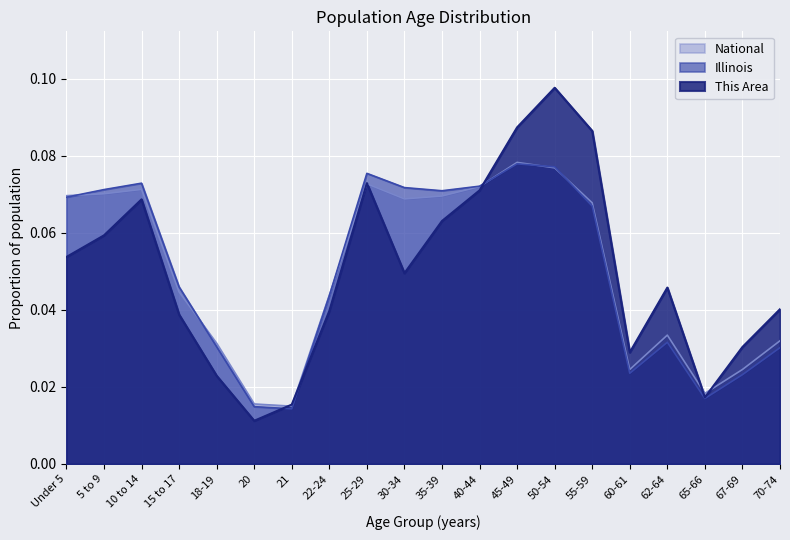

Rank the series by their maximum value, from highest to lowest.

This Area, National, Illinois